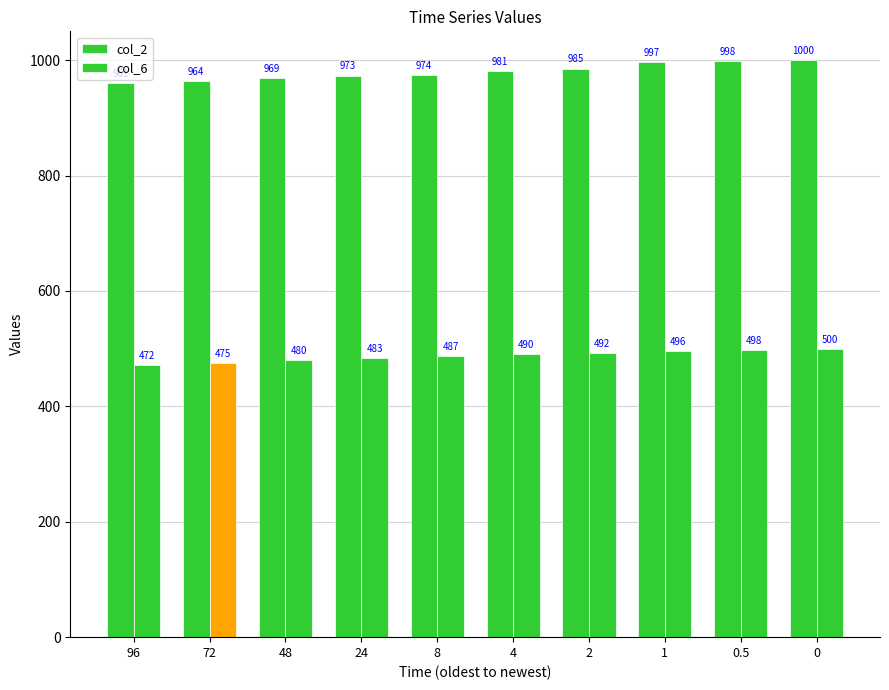

What value does the col_2 series have at 0.5?

998.4